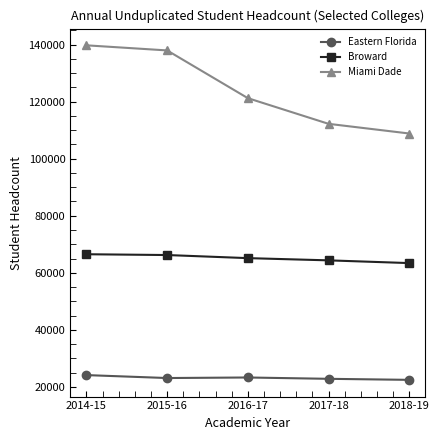

True or false: Miami Dade and Broward intersect in this chart.

False